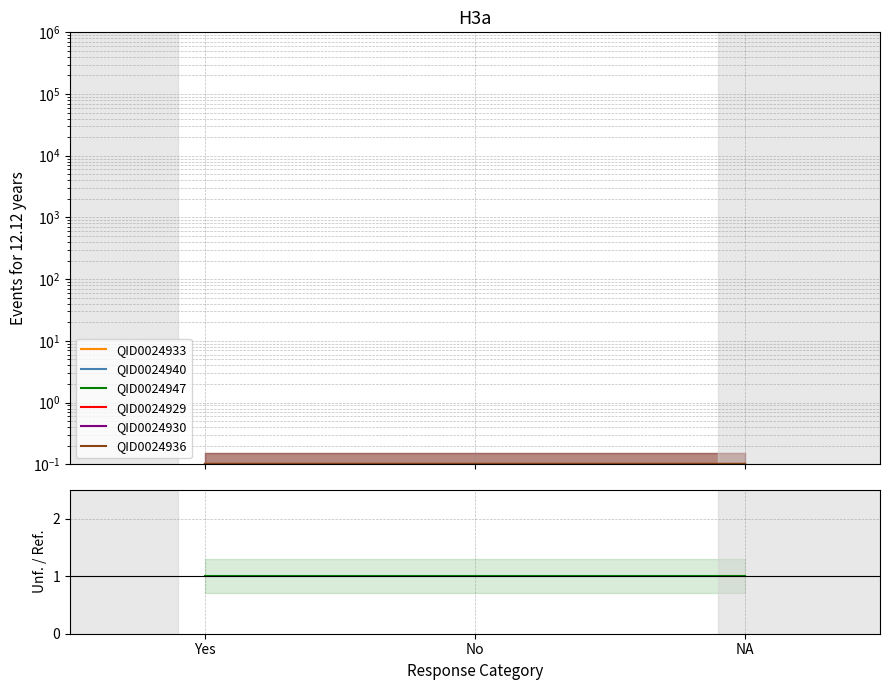

List the labels in order of QID0024947 value, smallest first.

Yes, No, NA